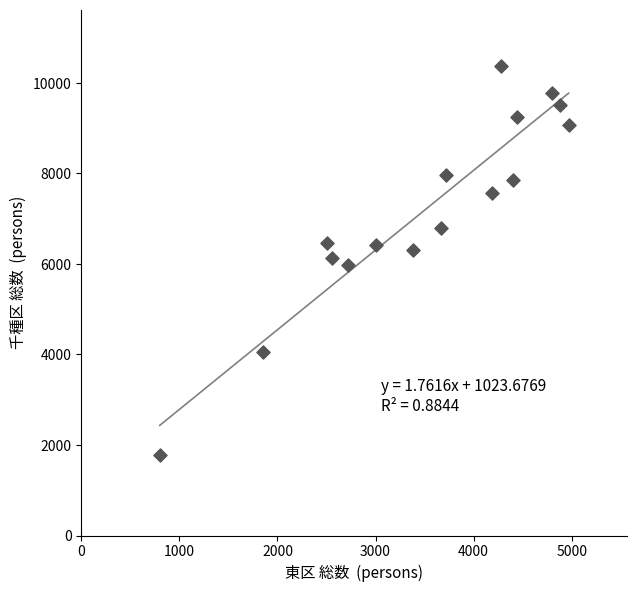

What is the range of Y values (max minus min)?

8586